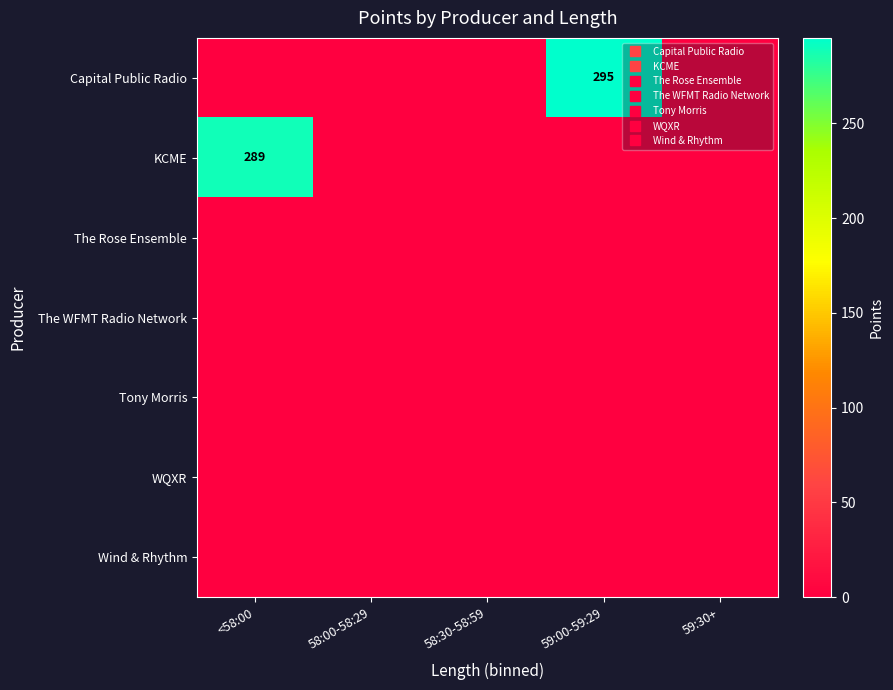

Which has a higher value, 58:00-58:29 or 59:30+?

58:00-58:29